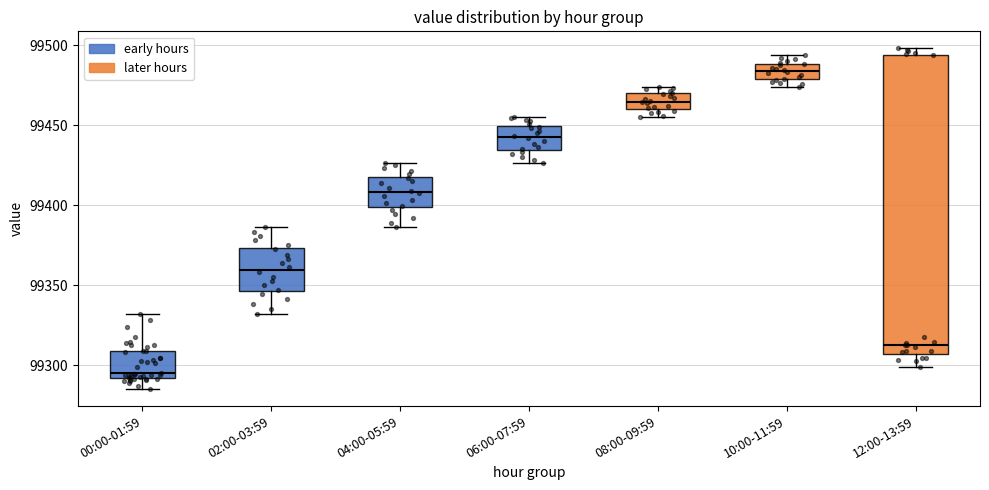

Reading left to right, transcribe this box plot: for each box, give where its median line is, the range the box spans, and where its two whiskers end, as read against the y-axis. The values are not printed on the chart, so give them approximately, as read against the axis.

00:00-01:59: median 99295, box 99290 to 99310, whiskers 99285 to 99330
02:00-03:59: median 99360, box 99345 to 99375, whiskers 99330 to 99385
04:00-05:59: median 99410, box 99400 to 99420, whiskers 99385 to 99425
06:00-07:59: median 99445, box 99435 to 99450, whiskers 99425 to 99455
08:00-09:59: median 99465, box 99460 to 99470, whiskers 99455 to 99475
10:00-11:59: median 99485, box 99480 to 99490, whiskers 99475 to 99495
12:00-13:59: median 99315, box 99305 to 99495, whiskers 99300 to 99500